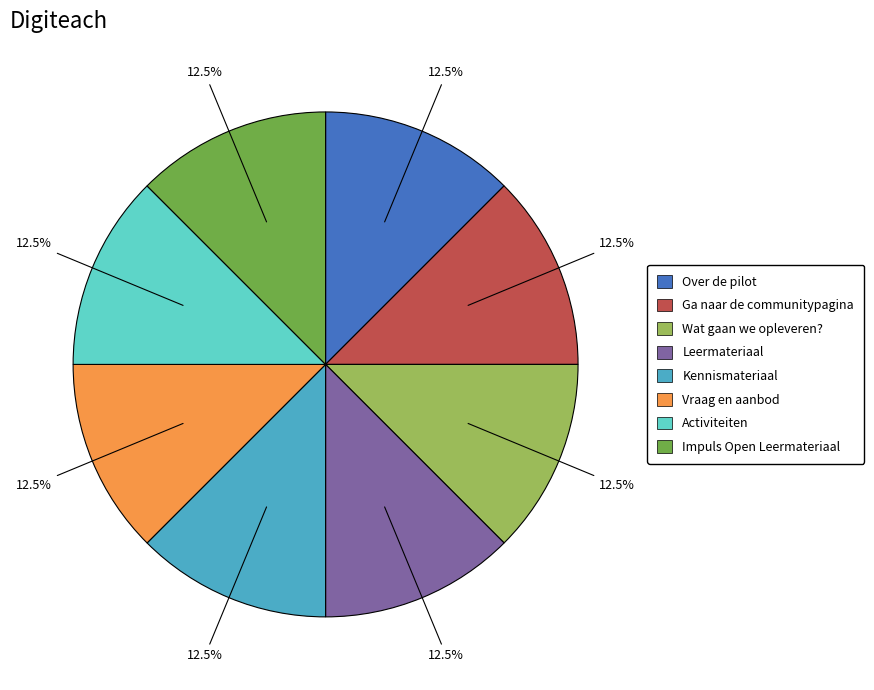

What is the ratio of the value at Vraag en aanbod to the value at Impuls Open Leermateriaal?

1.0